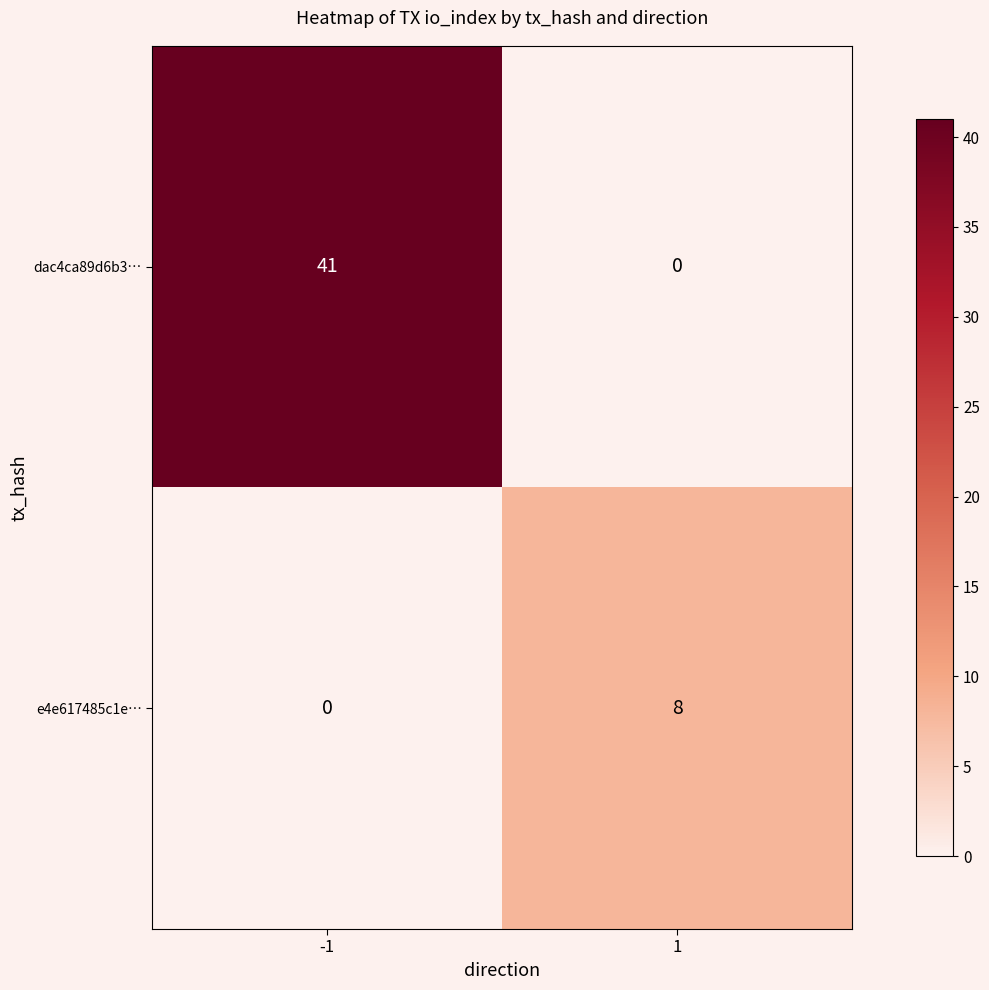

Reading left to right, extract all data points from this chart.

dac4ca89d6b3…: 41	0
e4e617485c1e…: 0	8